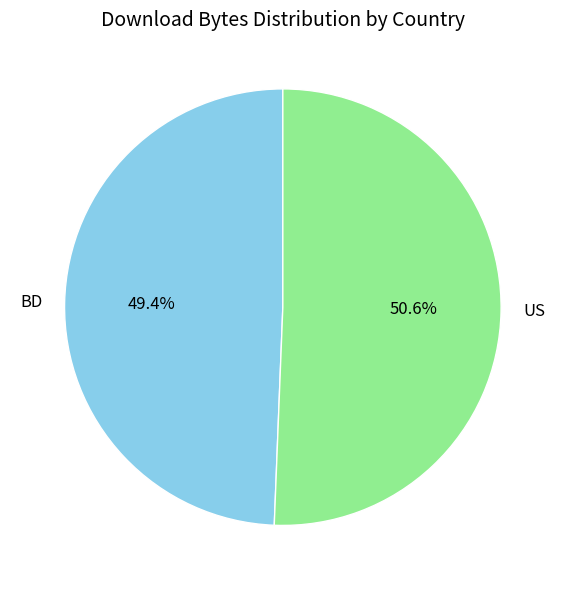

Rank the categories by value from highest to lowest.

US, BD